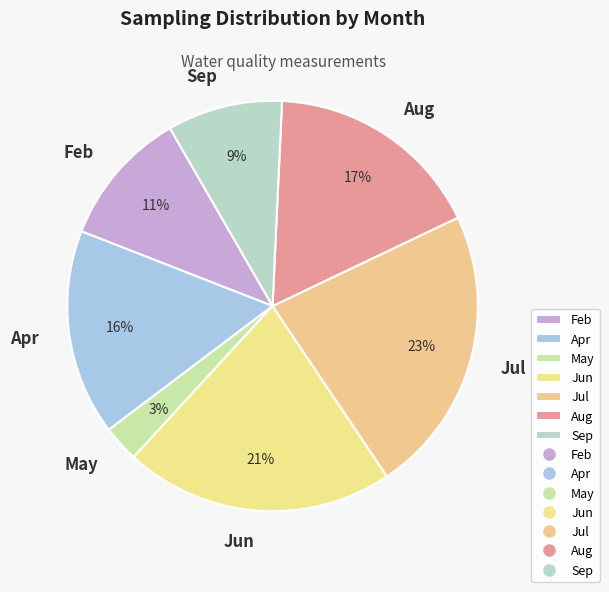

To the nearest percent, what is the difference between the largest and smallest slice percentages?

20%